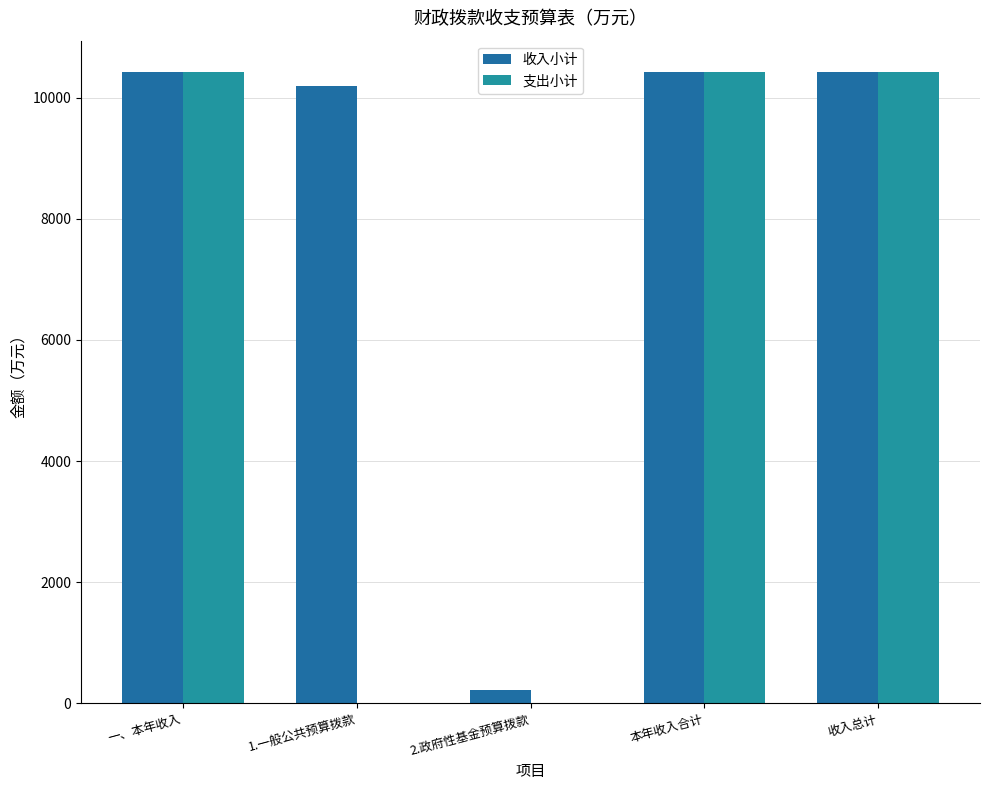

Which category has the highest value in the 支出小计 series?

一、本年收入